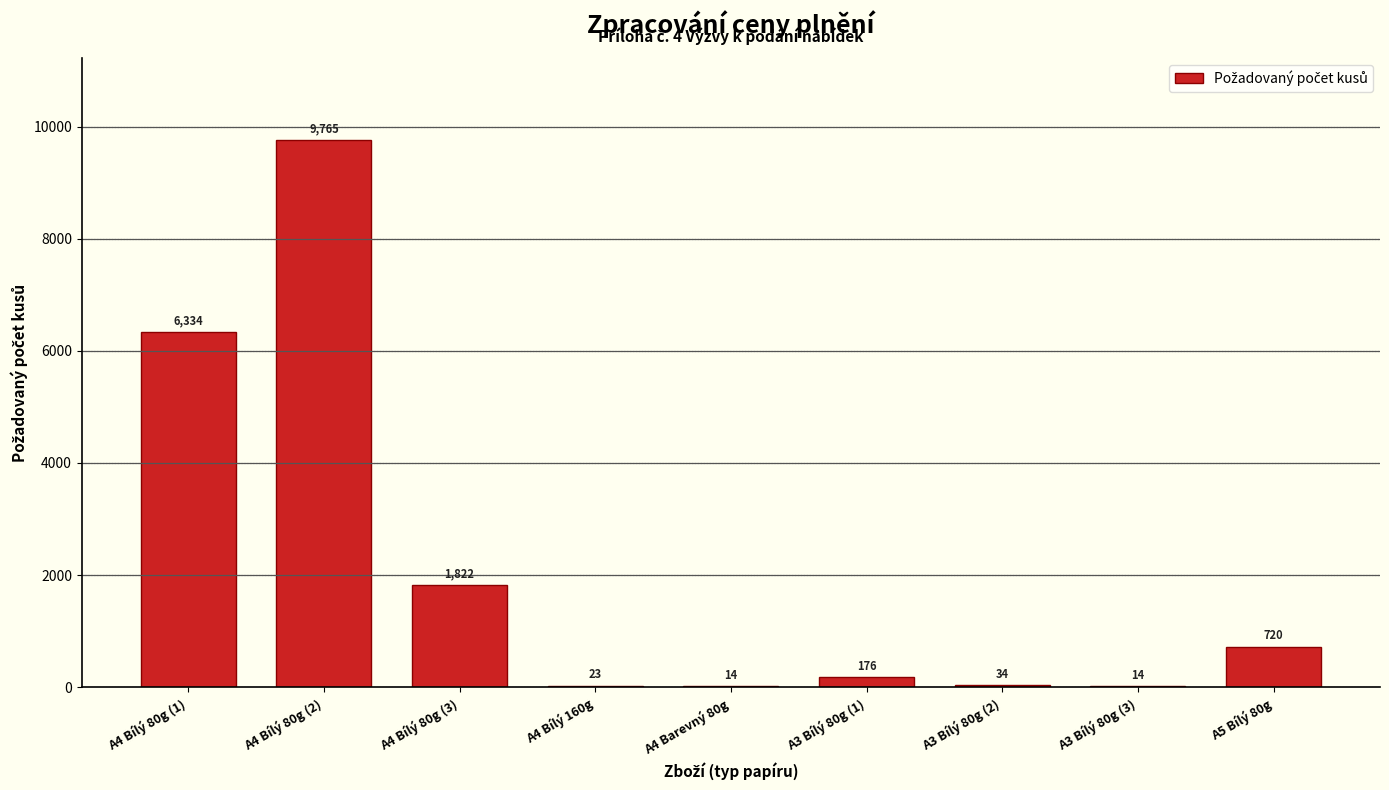

Reading left to right, what are all the values shown in this chart?

A4 Bílý 80g (1)=6334	A4 Bílý 80g (2)=9765	A4 Bílý 80g (3)=1822	A4 Bílý 160g=23	A4 Barevný 80g=14	A3 Bílý 80g (1)=176	A3 Bílý 80g (2)=34	A3 Bílý 80g (3)=14	A5 Bílý 80g=720